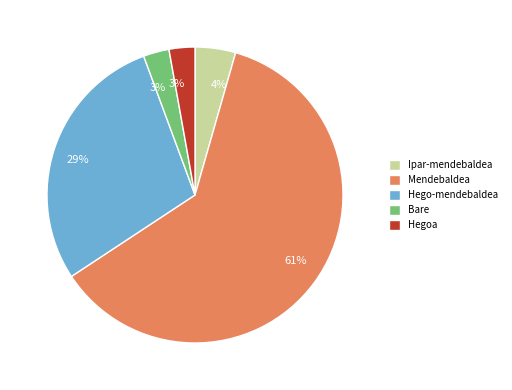

Is there any slice that represents more than half of the pie?

Yes